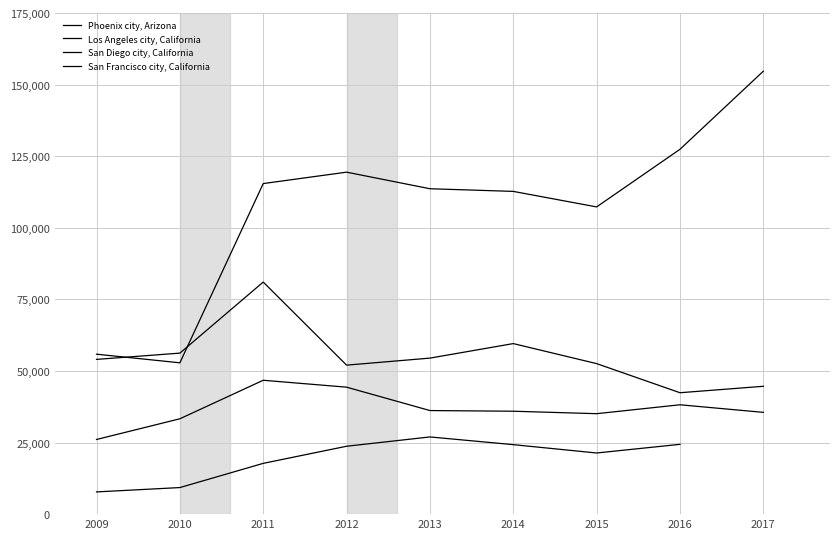

What value does the San Diego city, California series have at 2016, to the nearest 100?

38200